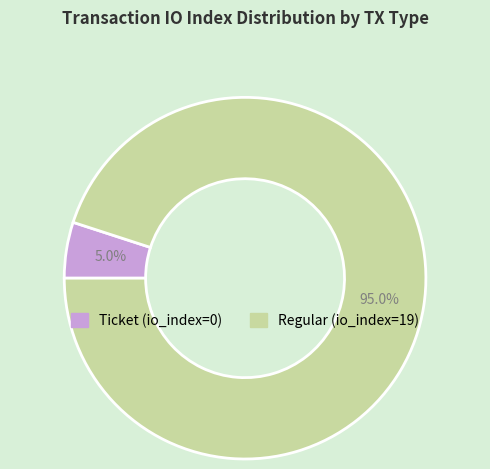

To the nearest percent, what is the average slice percentage?

50%